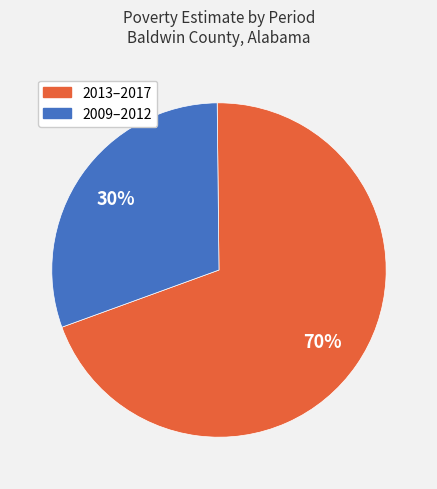

Is there a majority slice in this chart?

Yes